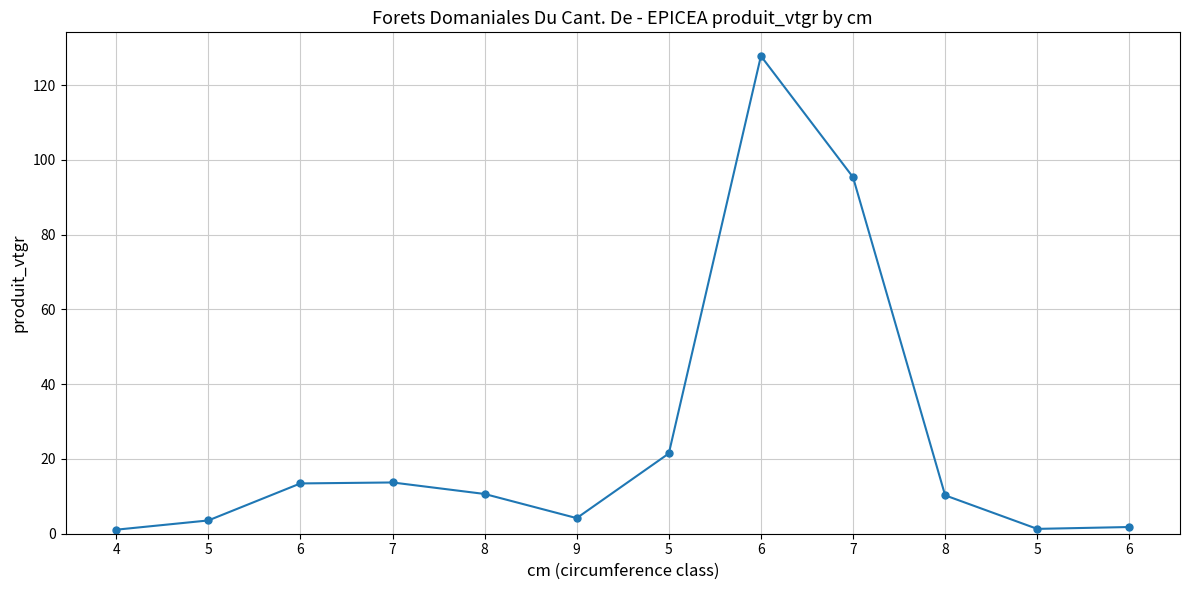

What is the maximum value shown in the chart?

127.8